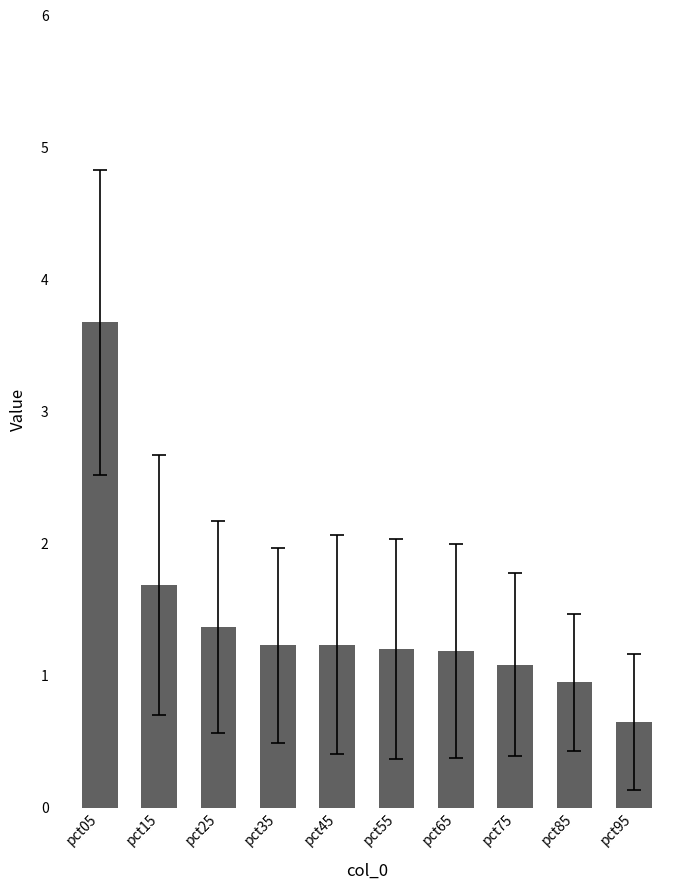

Reading left to right, extract all data points from this chart.

pct05=3.7	pct15=1.7	pct25=1.4	pct35=1.2	pct45=1.2	pct55=1.2	pct65=1.2	pct75=1.1	pct85=0.9	pct95=0.6